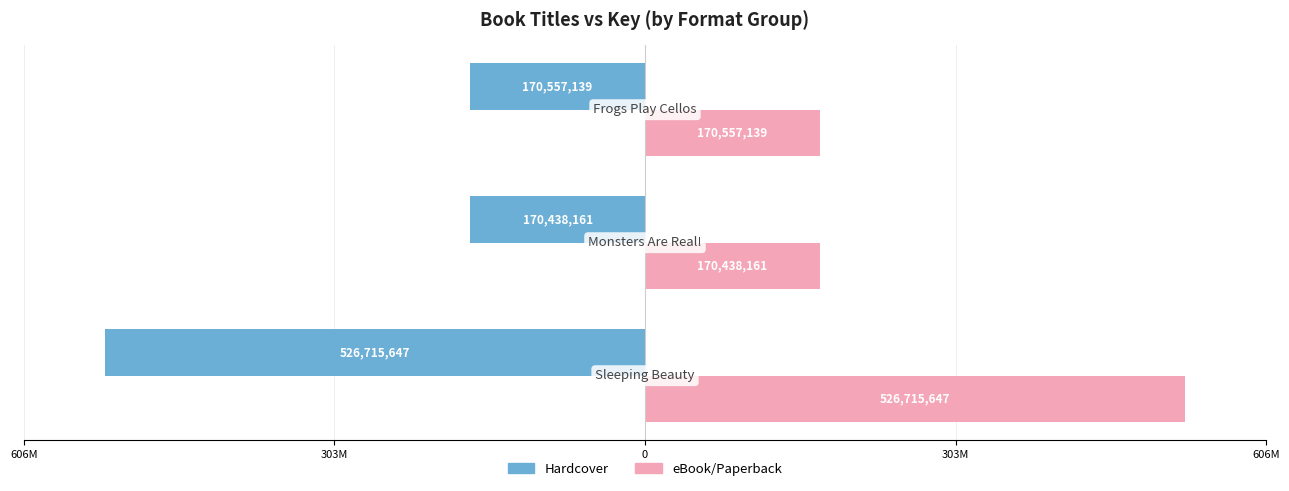

What is the sum of all Hardcover values?

-867.7